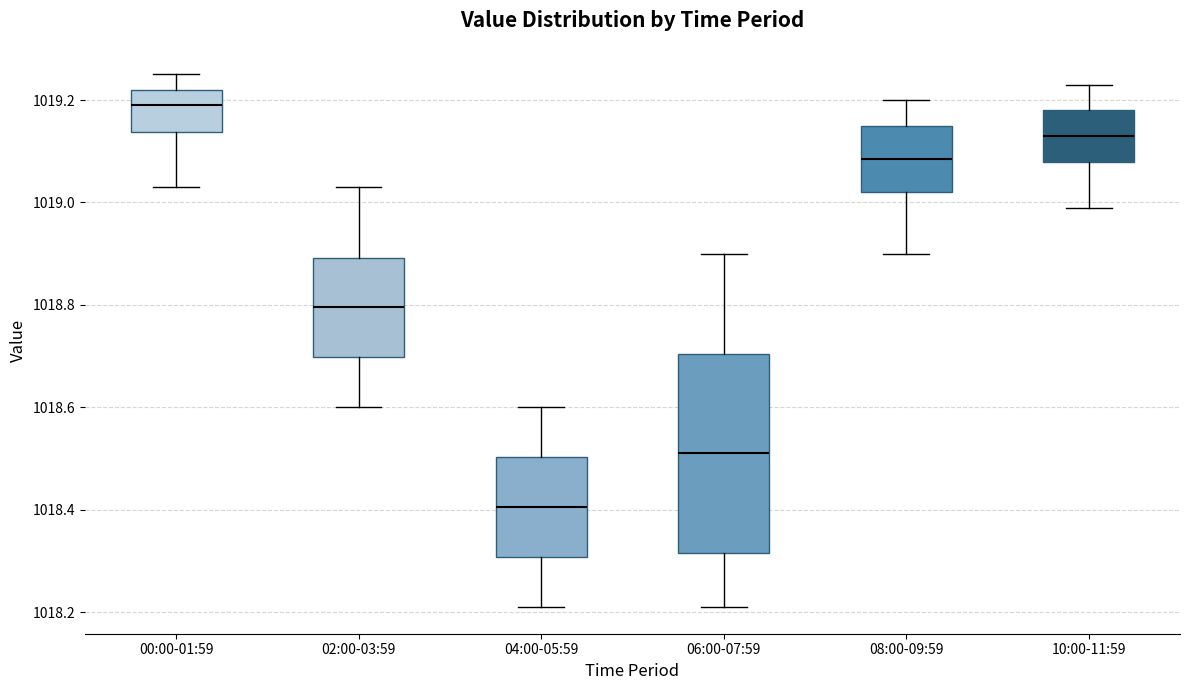

Which box's median line is the lowest?

04:00-05:59